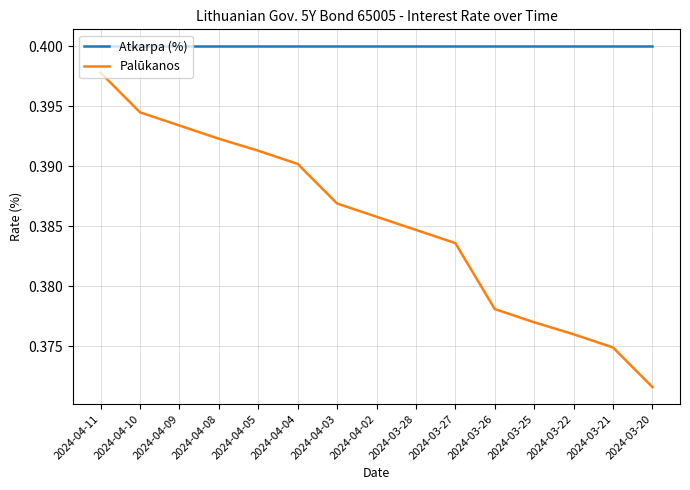

What is the sum of all Palūkanos values?

5.8